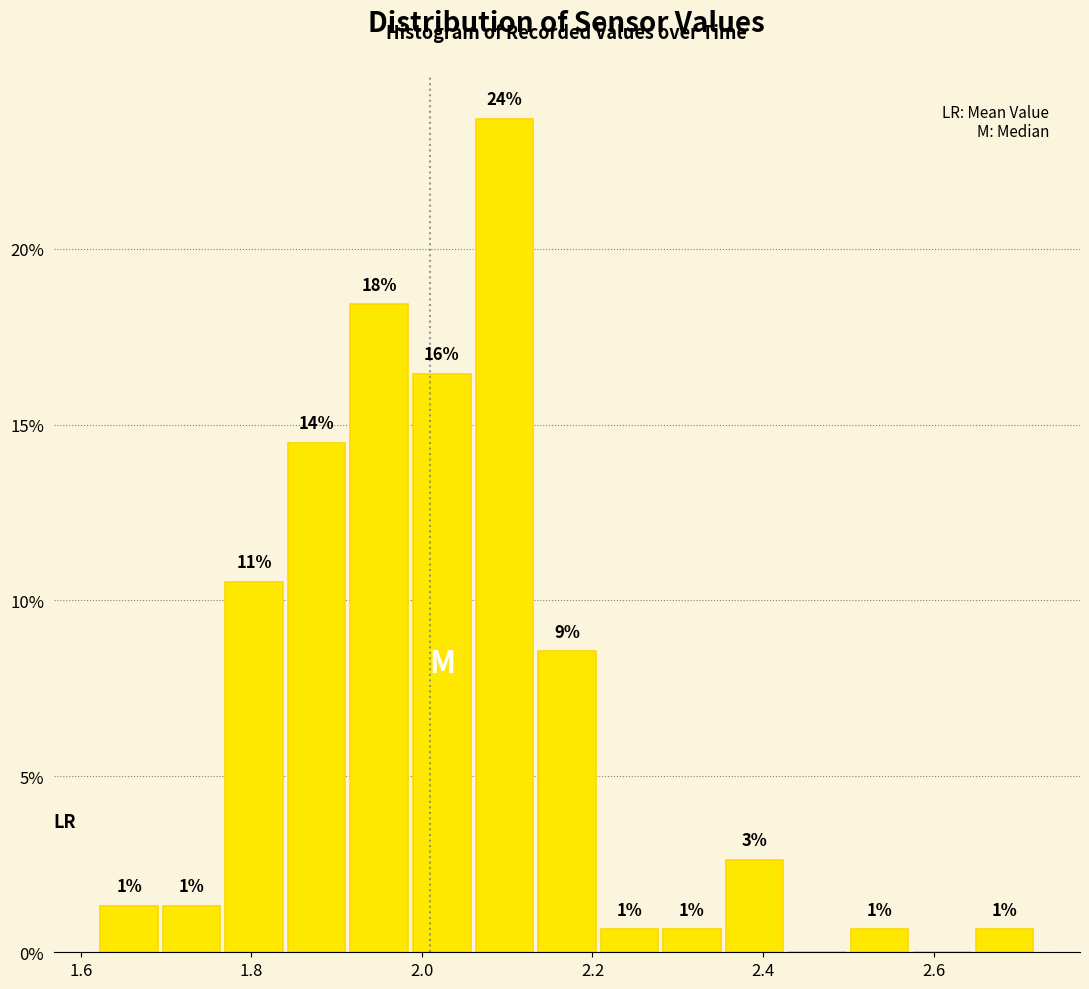

Read against the x-axis, roughly where is the centre of the tallest bar?

2.10